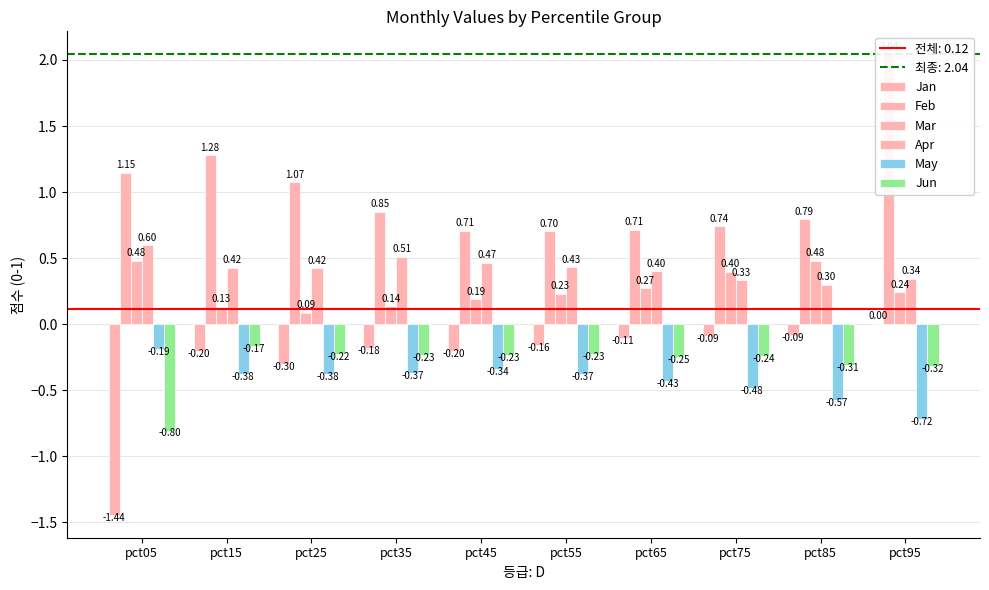

Rank the series by their maximum value, from lowest to highest.

May, Jun, Jan, Mar, Apr, Feb